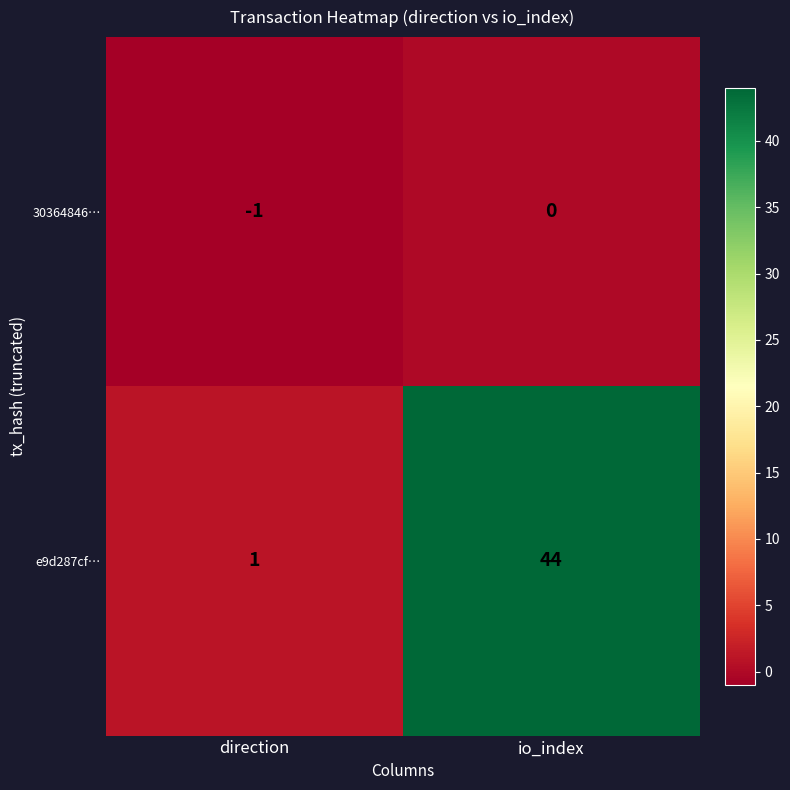

Which series has the widest spread of values?

e9d287cf…